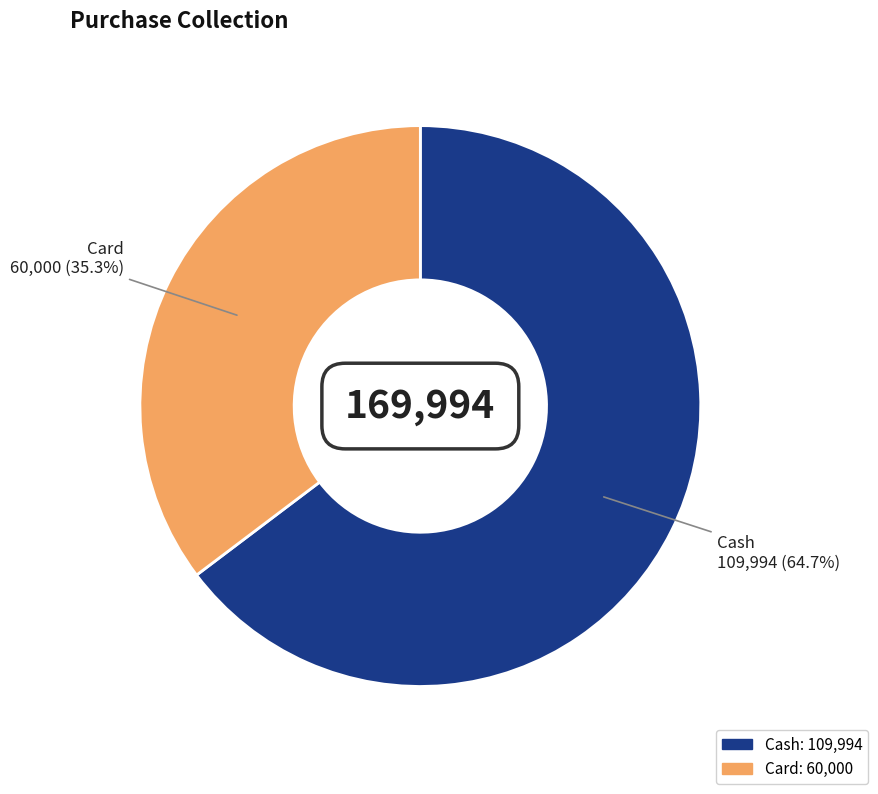

How many segments does this pie chart have?

2